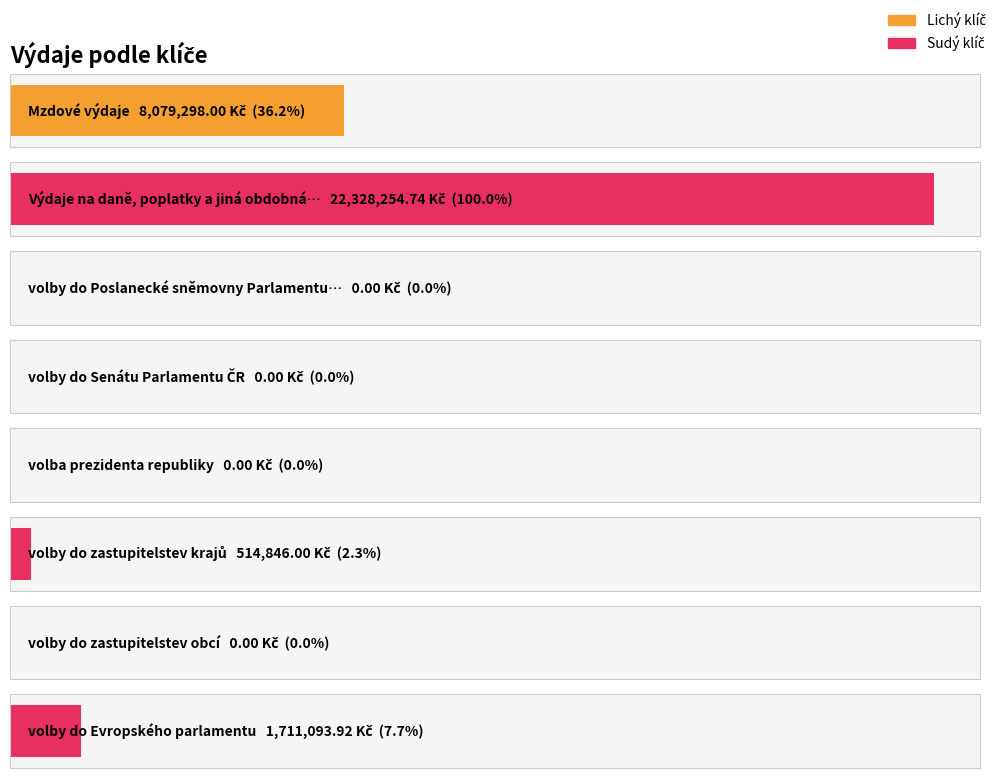

What position from the right is 2?

7